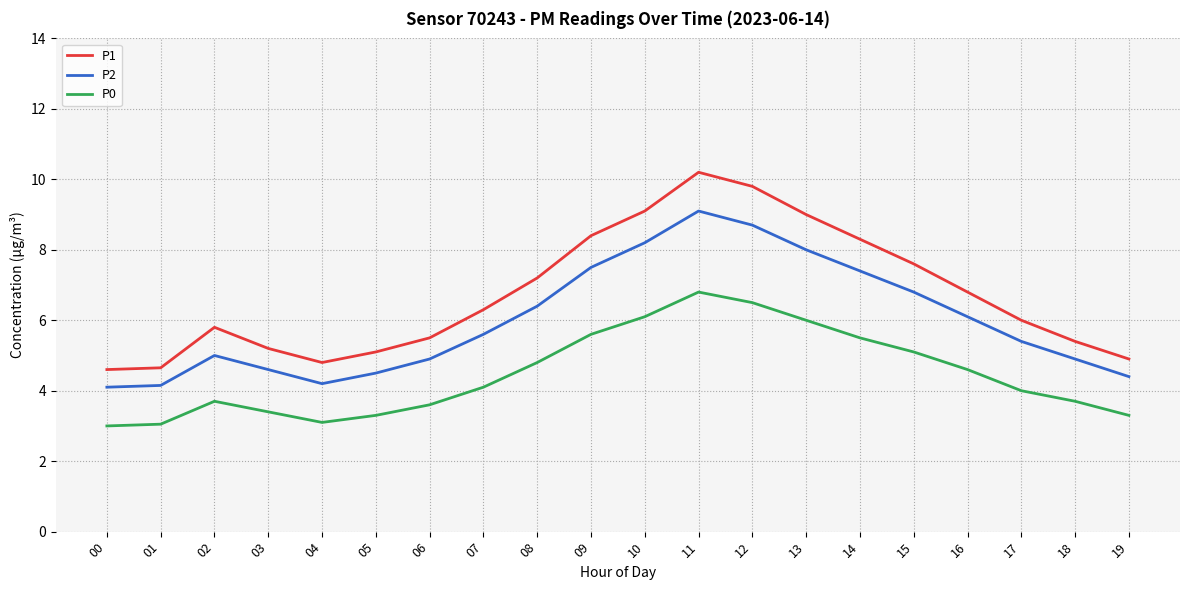

At which label does P0 reach its peak?

11